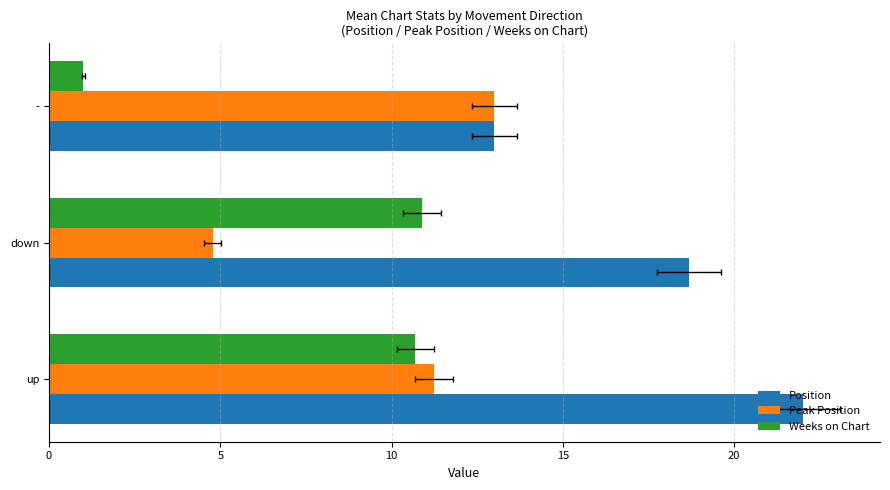

Between down and -, which series saw the biggest shift?

Weeks on Chart